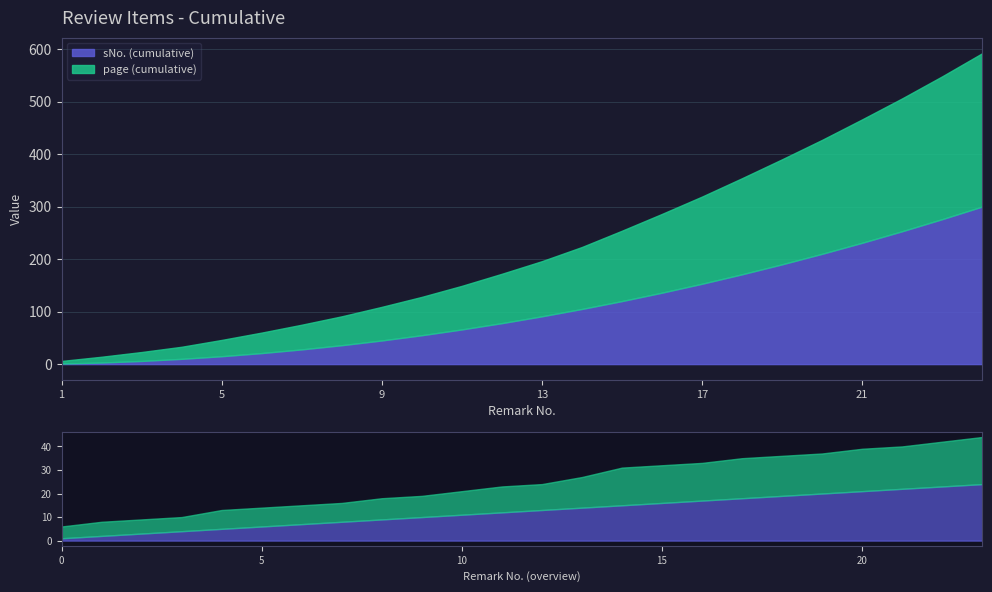

What is the smallest value displayed?

1